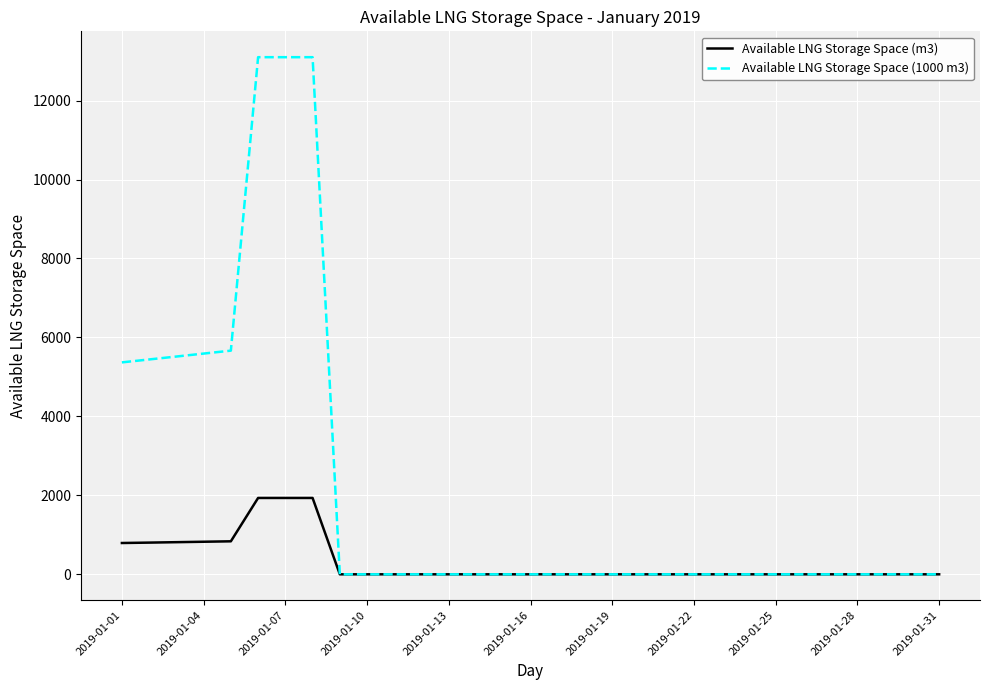

What is the sum of all Available LNG Storage Space (1000 m3) values?

66876